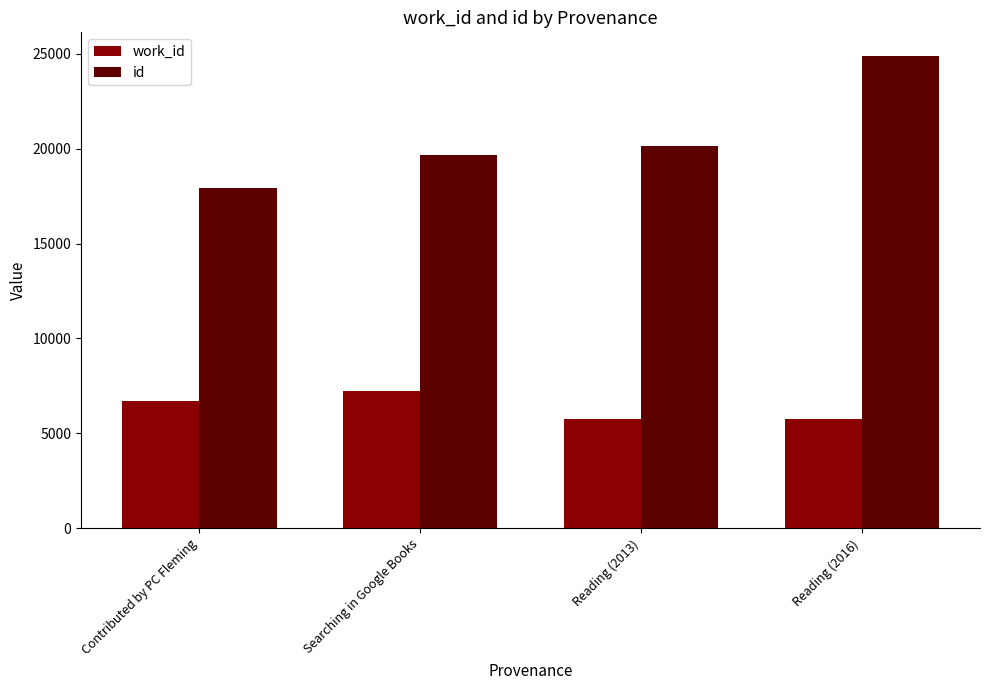

What is the label of the 2nd bar from the left?

Searching in Google Books